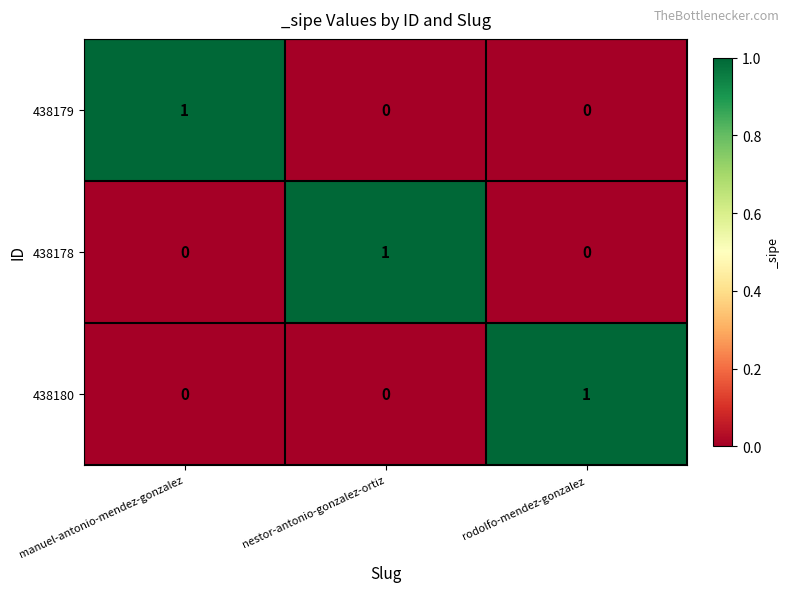

Is the value of 438179 at manuel-antonio-mendez-gonzalez greater than the value of 438180 at manuel-antonio-mendez-gonzalez?

Yes